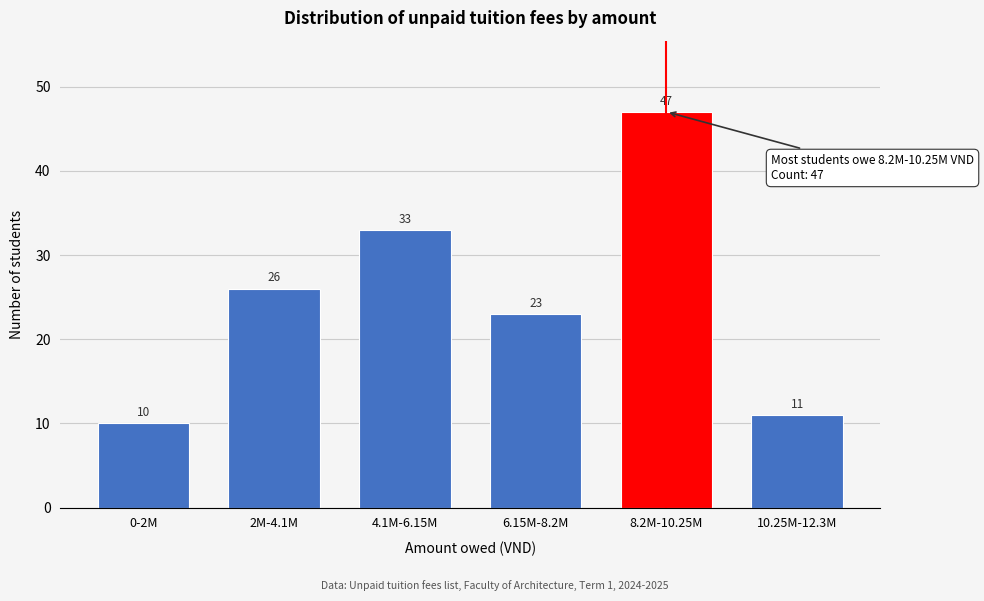

Reading right to left, what are all the values shown in this chart?

10.25M-12.3M=11	8.2M-10.25M=47	6.15M-8.2M=23	4.1M-6.15M=33	2M-4.1M=26	0-2M=10